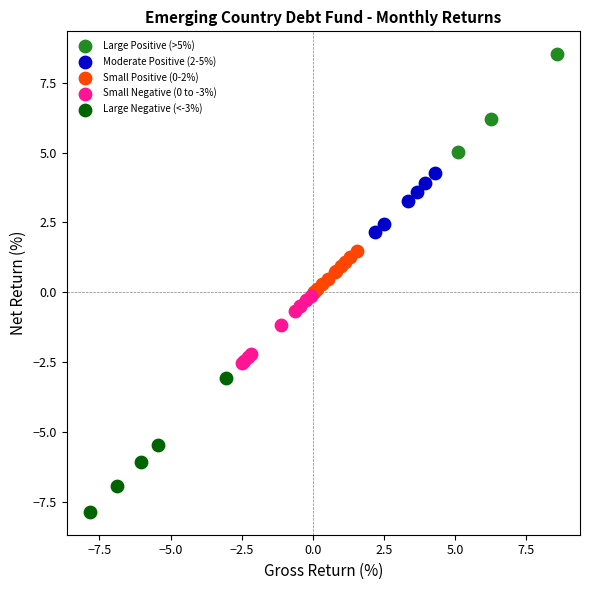

Which series has the widest spread of Y values?

Large Negative (<-3%)